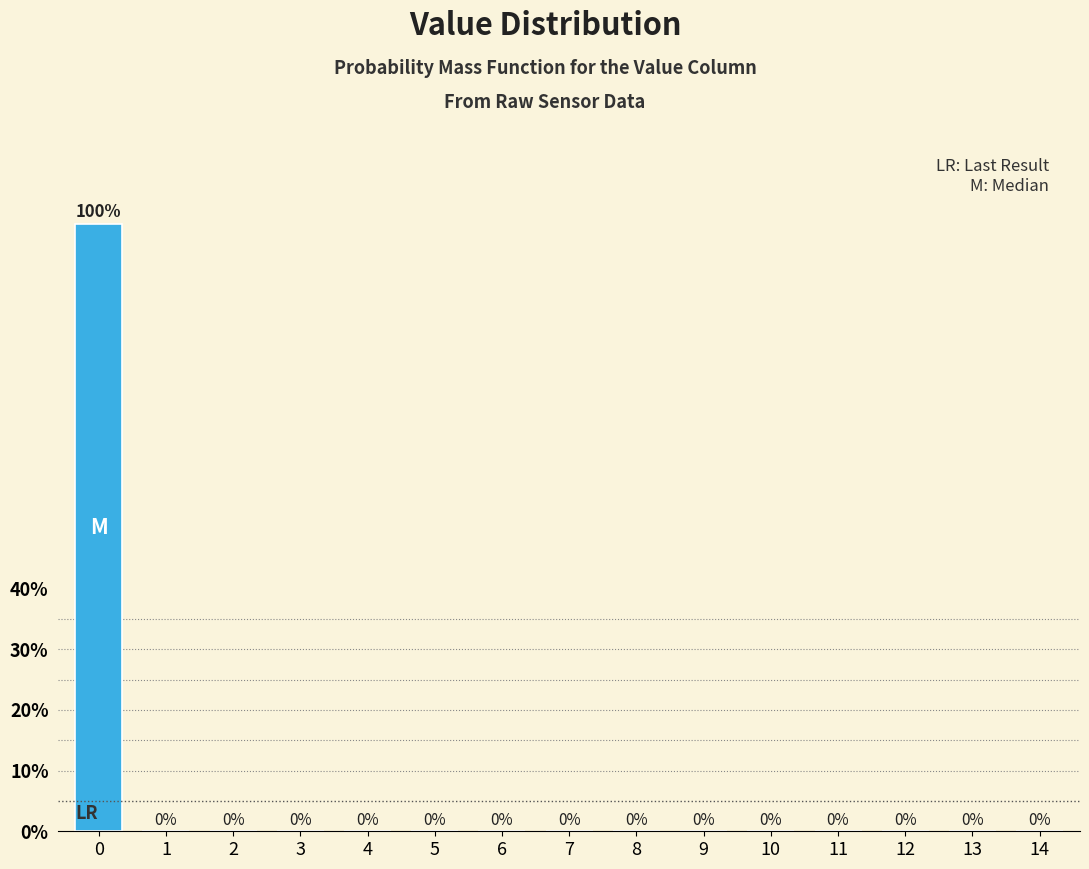

Reading right to left, list all the values displayed in this chart.

14=0	13=0	12=0	11=0	10=0	9=0	8=0	7=0	6=0	5=0	4=0	3=0	2=0	1=0	0=100